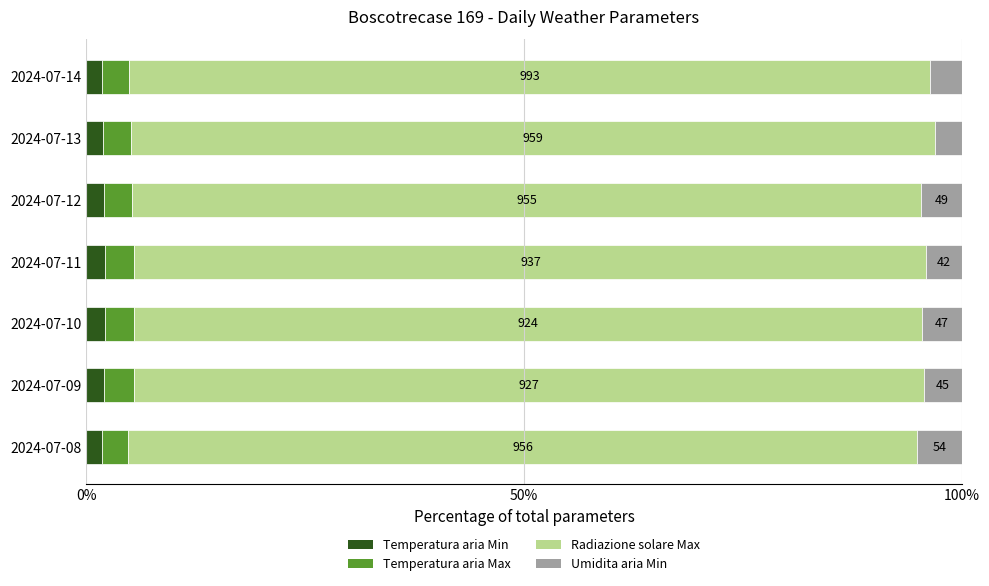

The Temperatura aria Min series shows 2.1 at 2024-07-12. True or false?

True